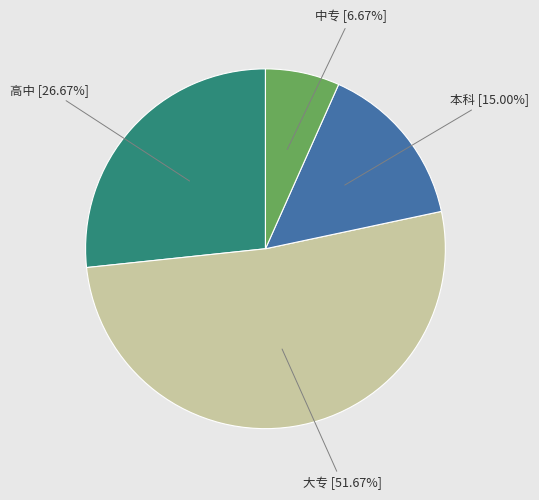

To the nearest percent, what is the average slice percentage?

25%